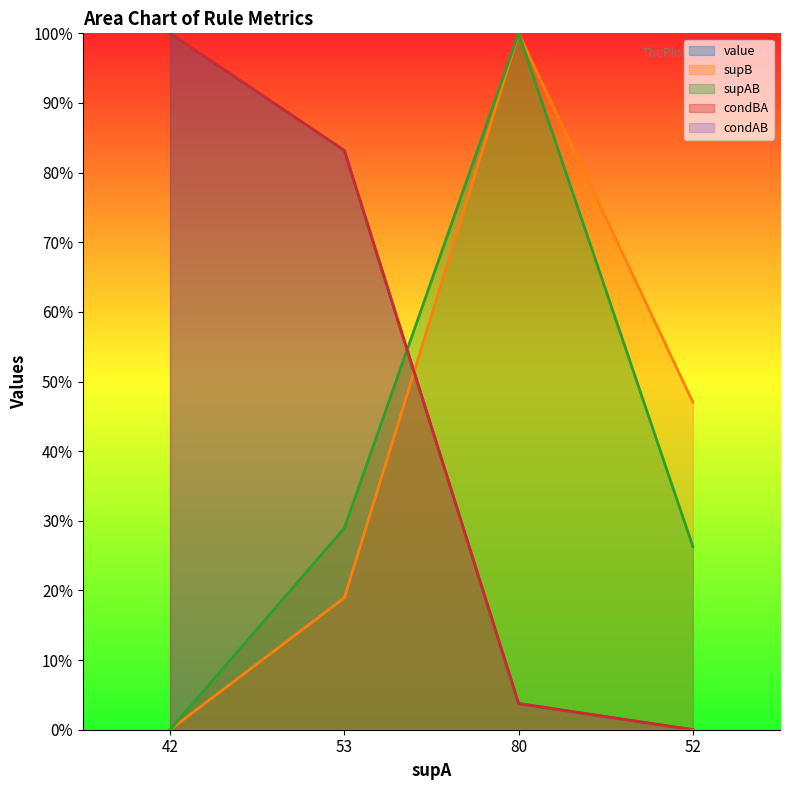

Rank the series by their maximum value, from lowest to highest.

value, supB, supAB, condBA